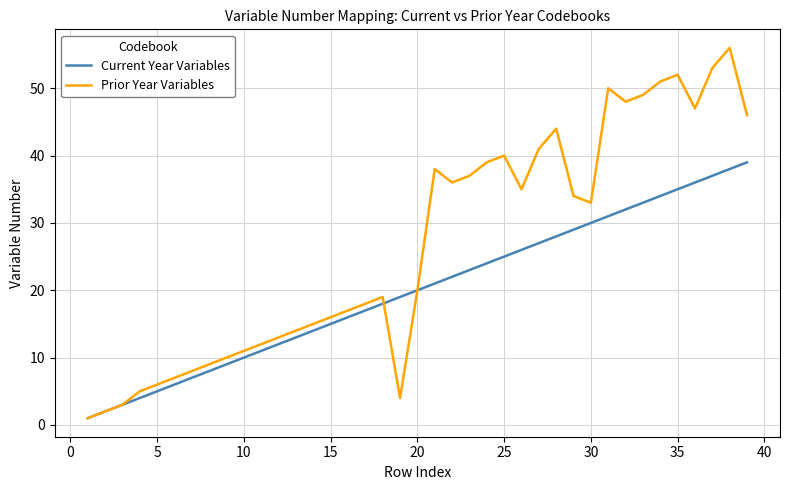

Which series has the largest total across all categories?

Prior Year Variables